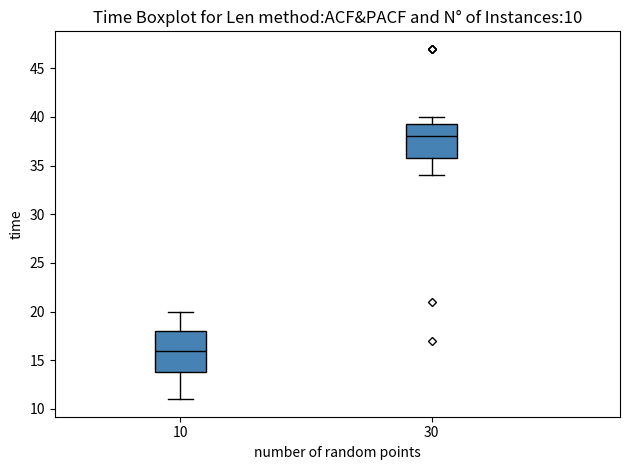

Comparing the boxes themselves (not the whiskers), which one is the tallest?

10